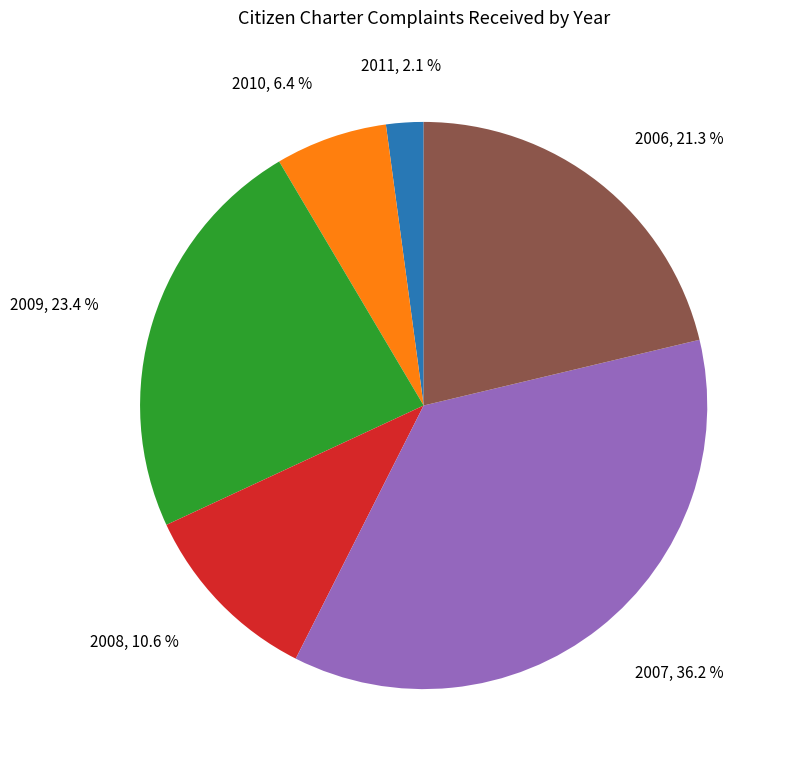

What percentage is the 2009 slice, to the nearest percent?

23%